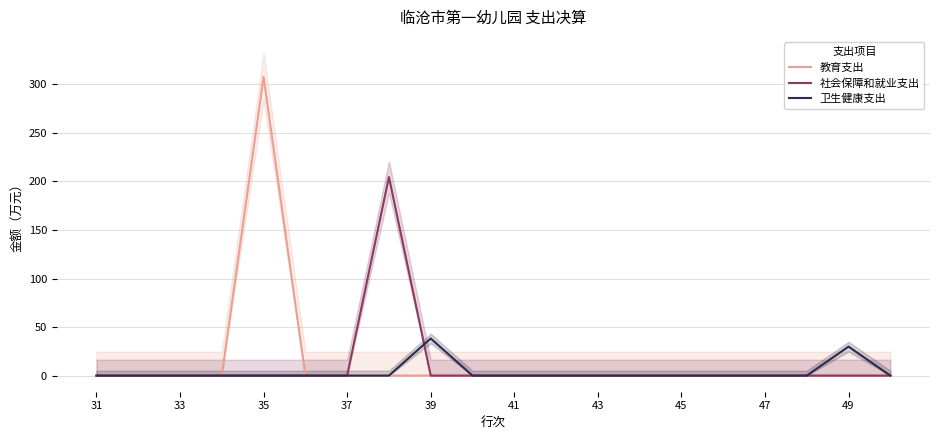

Rank the series by their maximum value, from highest to lowest.

教育支出, 社会保障和就业支出, 卫生健康支出